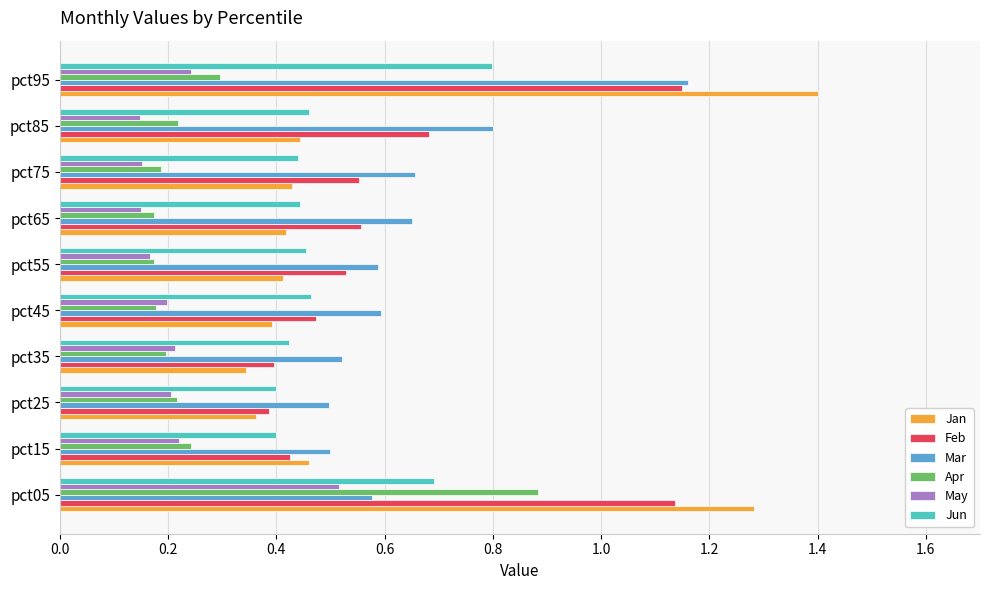

Which category has the highest value in the Jun series?

pct95